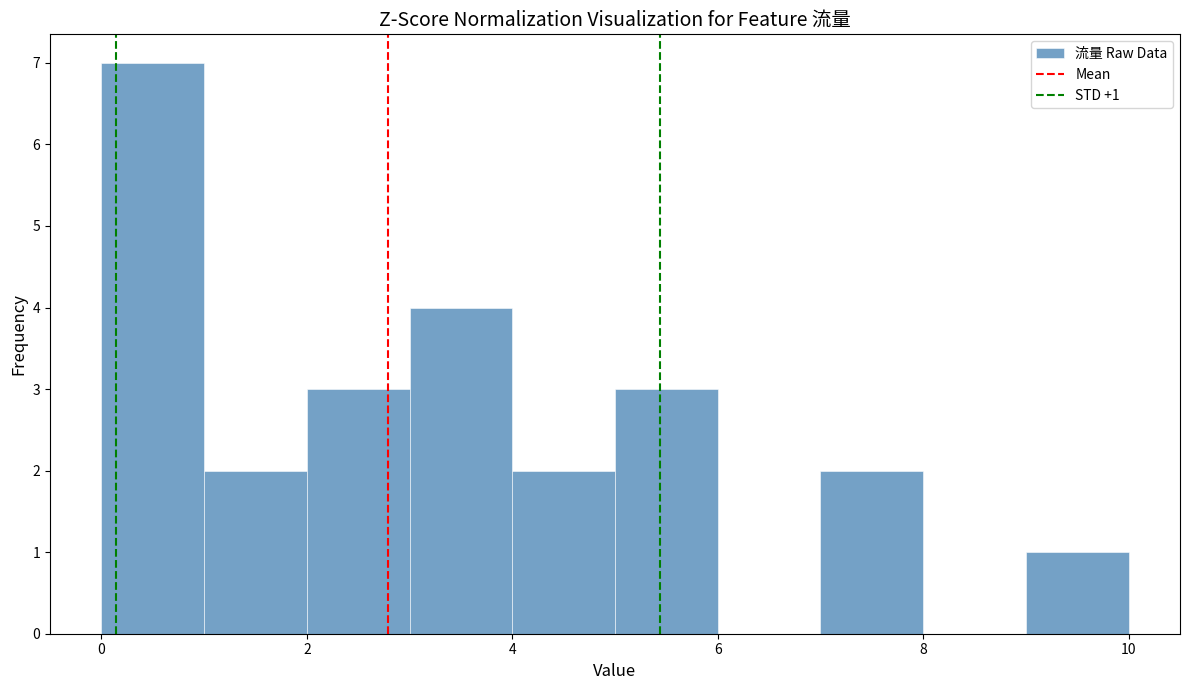

Which range on the x-axis has the tallest bar?

0 to 1